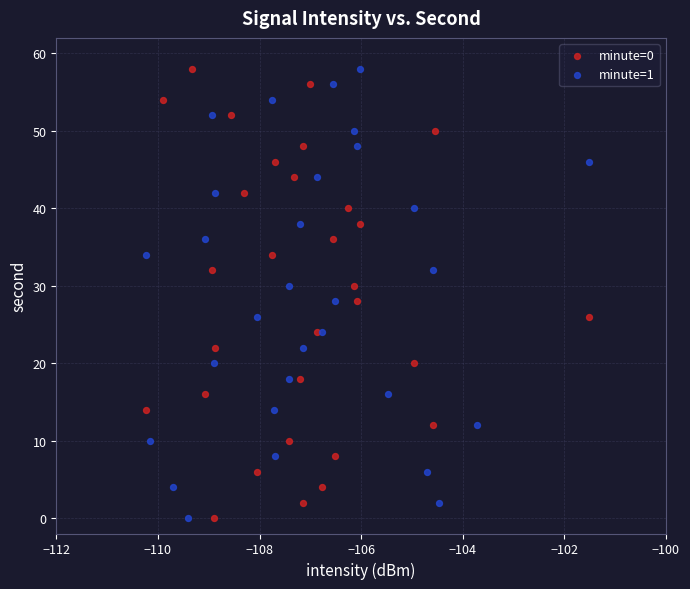

What are all the series names shown in the legend?

minute=0, minute=1